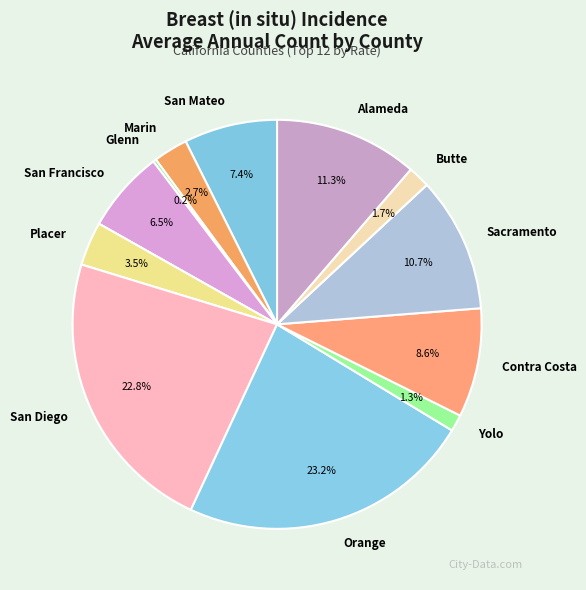

What is the ratio of the value at Contra Costa to the value at Placer?

2.5